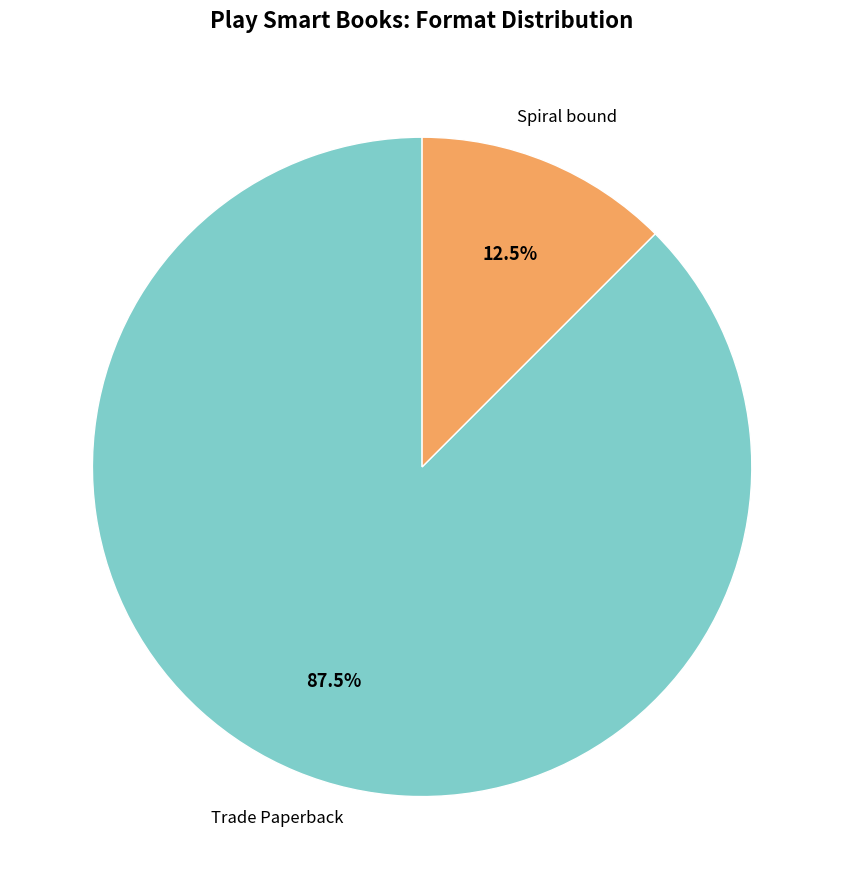

Does any single category account for the majority?

Yes